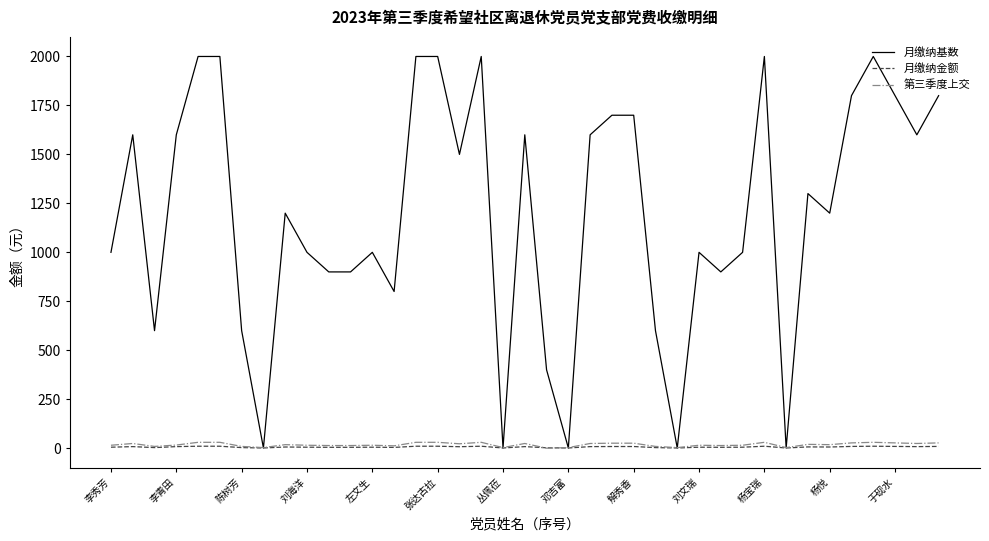

Count the number of categories in the chart.

39